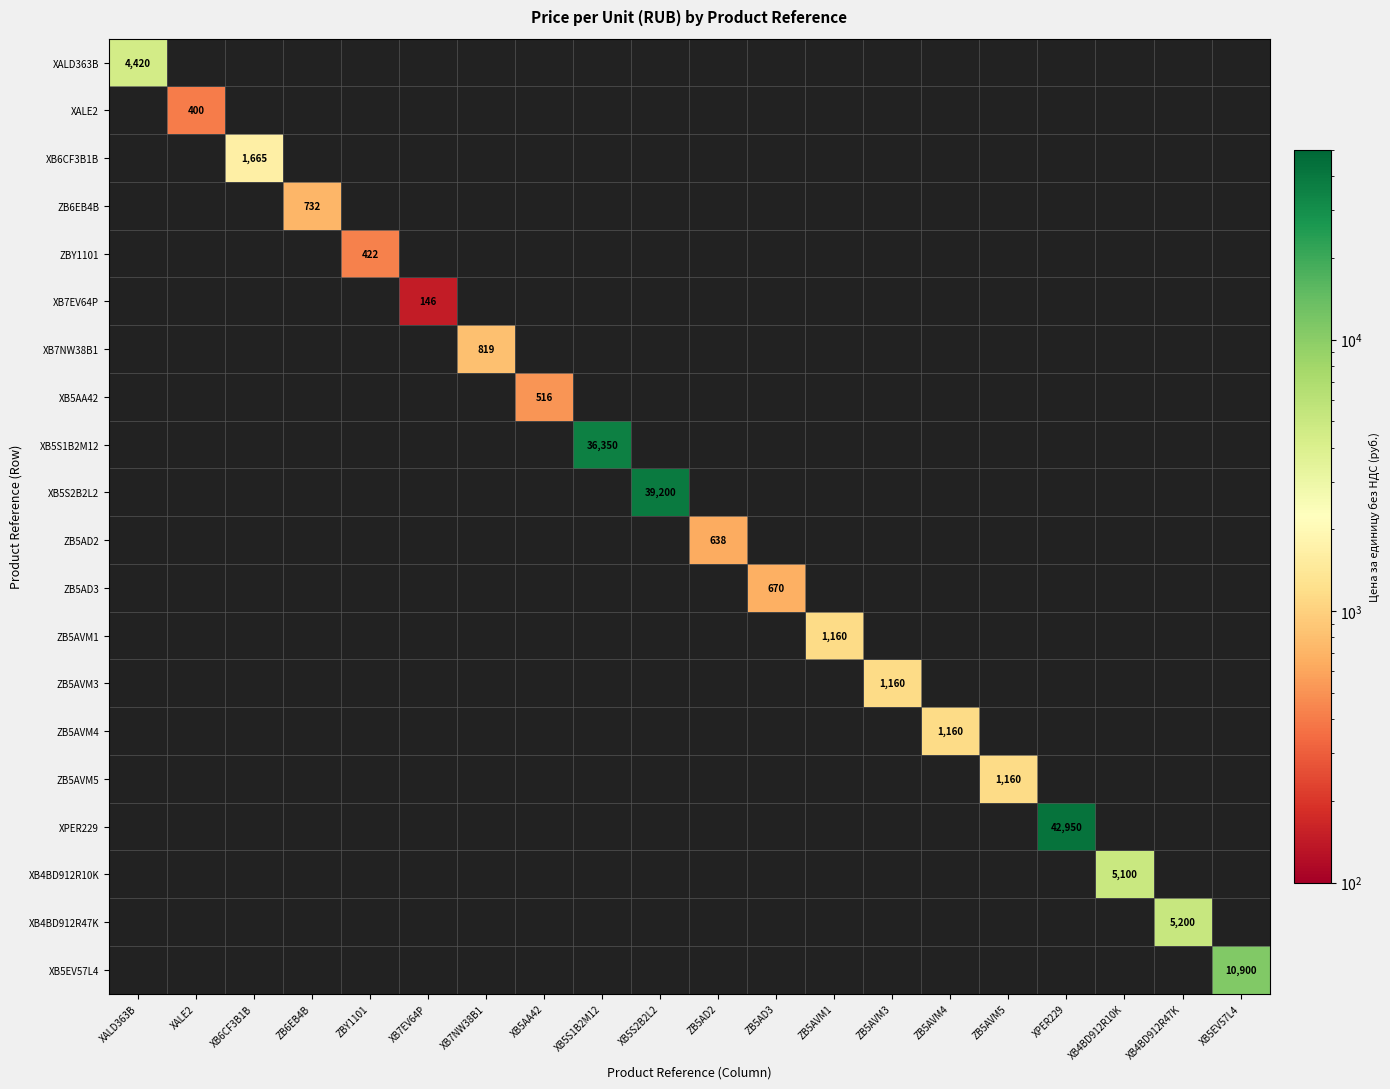

At ZB5AD3, list the series in order from smallest to largest.

XALD363B, XALE2, XB6CF3B1B, ZB6EB4B, ZBY1101, XB7EV64P, XB7NW38B1, XB5AA42, XB5S1B2M12, XB5S2B2L2, ZB5AD2, ZB5AD3, ZB5AVM1, ZB5AVM3, ZB5AVM4, ZB5AVM5, XPER229, XB4BD912R10K, XB4BD912R47K, XB5EV57L4